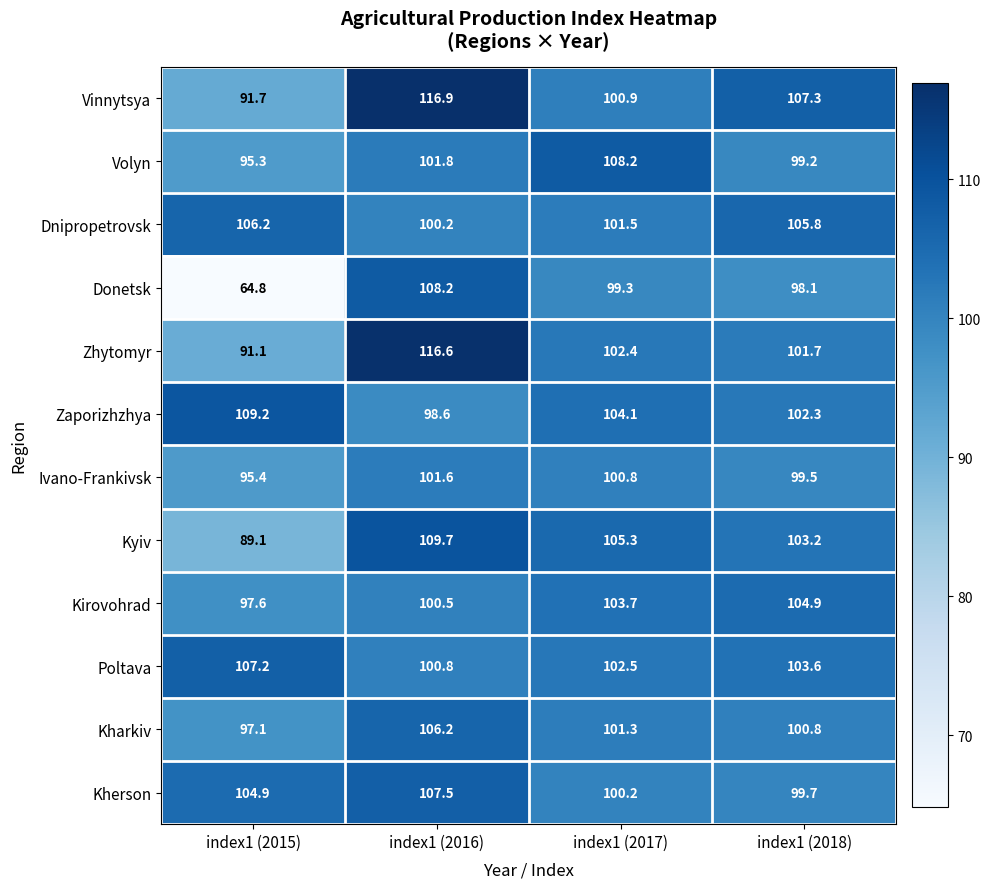

At index1 (2018), list the series in order from smallest to largest.

Donetsk, Volyn, Ivano-Frankivsk, Kherson, Kharkiv, Zhytomyr, Zaporizhzhya, Kyiv, Poltava, Kirovohrad, Dnipropetrovsk, Vinnytsya